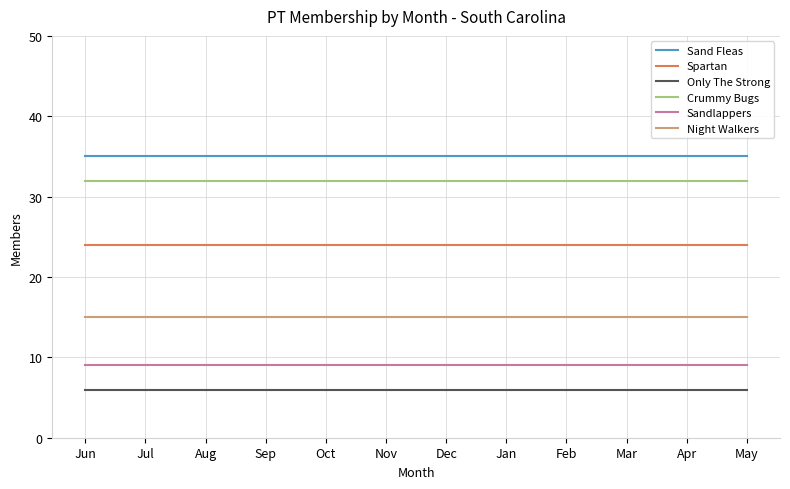

Rank the series by their maximum value, from highest to lowest.

Sand Fleas, Crummy Bugs, Spartan, Night Walkers, Sandlappers, Only The Strong